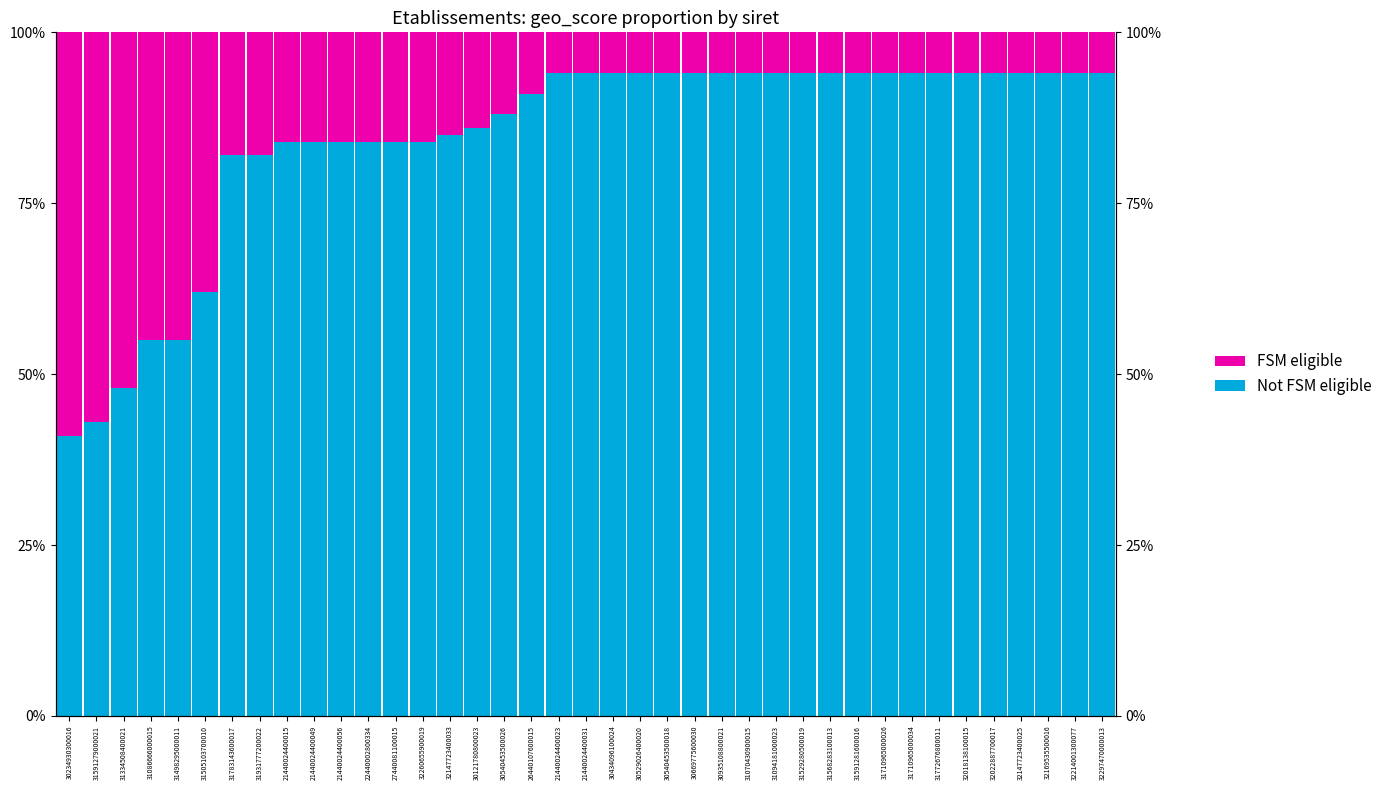

Reading left to right, transcribe all the data shown in this chart.

Not FSM eligible: 0.4	0.4	0.5	0.6	0.6	0.6	0.8	0.8	0.8	0.8	0.8	0.8	0.8	0.8	0.8	0.9	0.9	0.9	0.9	0.9	0.9	0.9	0.9	0.9	0.9	0.9	0.9	0.9	0.9	0.9	0.9	0.9	0.9	0.9	0.9	0.9	0.9	0.9	0.9
FSM eligible: 0.6	0.6	0.5	0.4	0.4	0.4	0.2	0.2	0.2	0.2	0.2	0.2	0.2	0.2	0.2	0.1	0.1	0.1	0.1	0.1	0.1	0.1	0.1	0.1	0.1	0.1	0.1	0.1	0.1	0.1	0.1	0.1	0.1	0.1	0.1	0.1	0.1	0.1	0.1